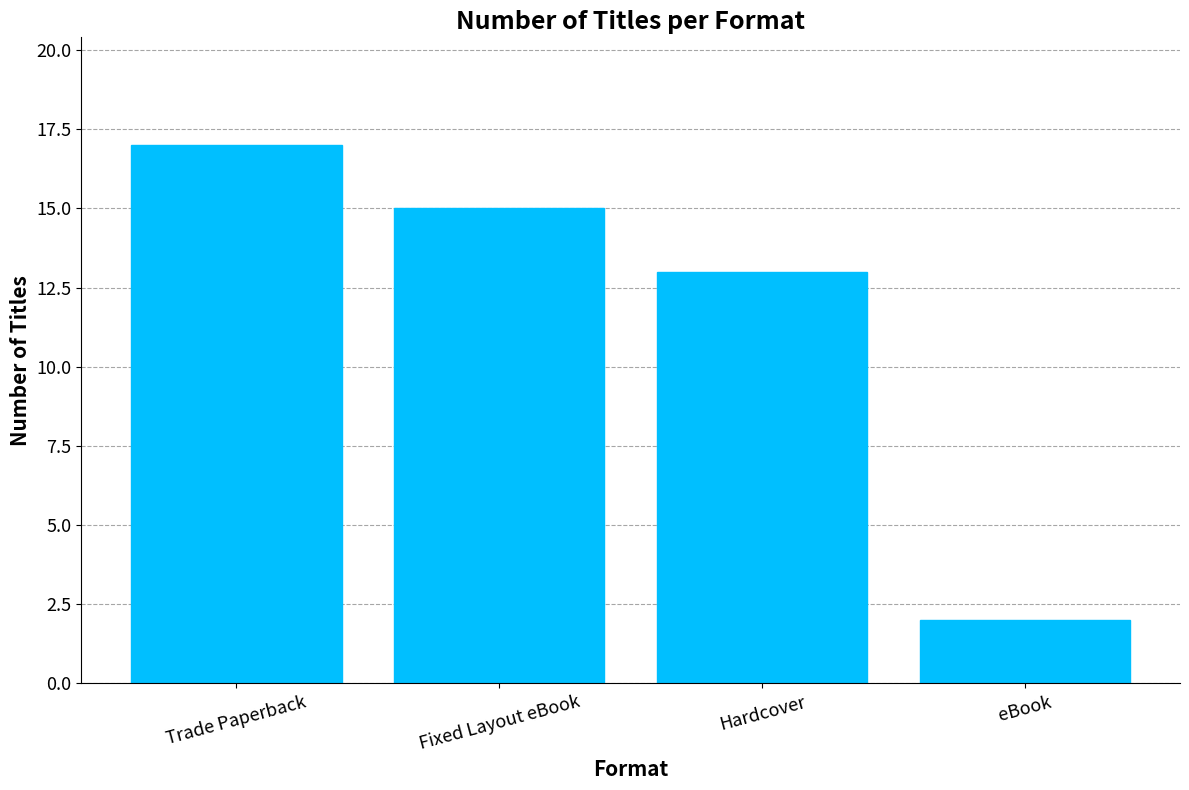

What is the difference between the maximum and minimum values?

15